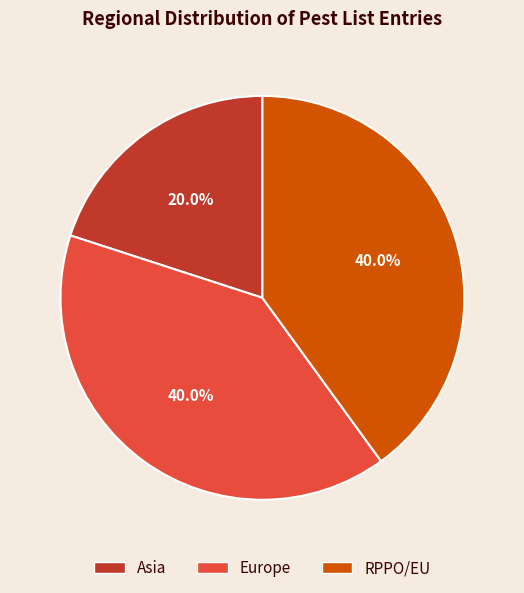

Which category has the smallest portion of the pie?

Asia